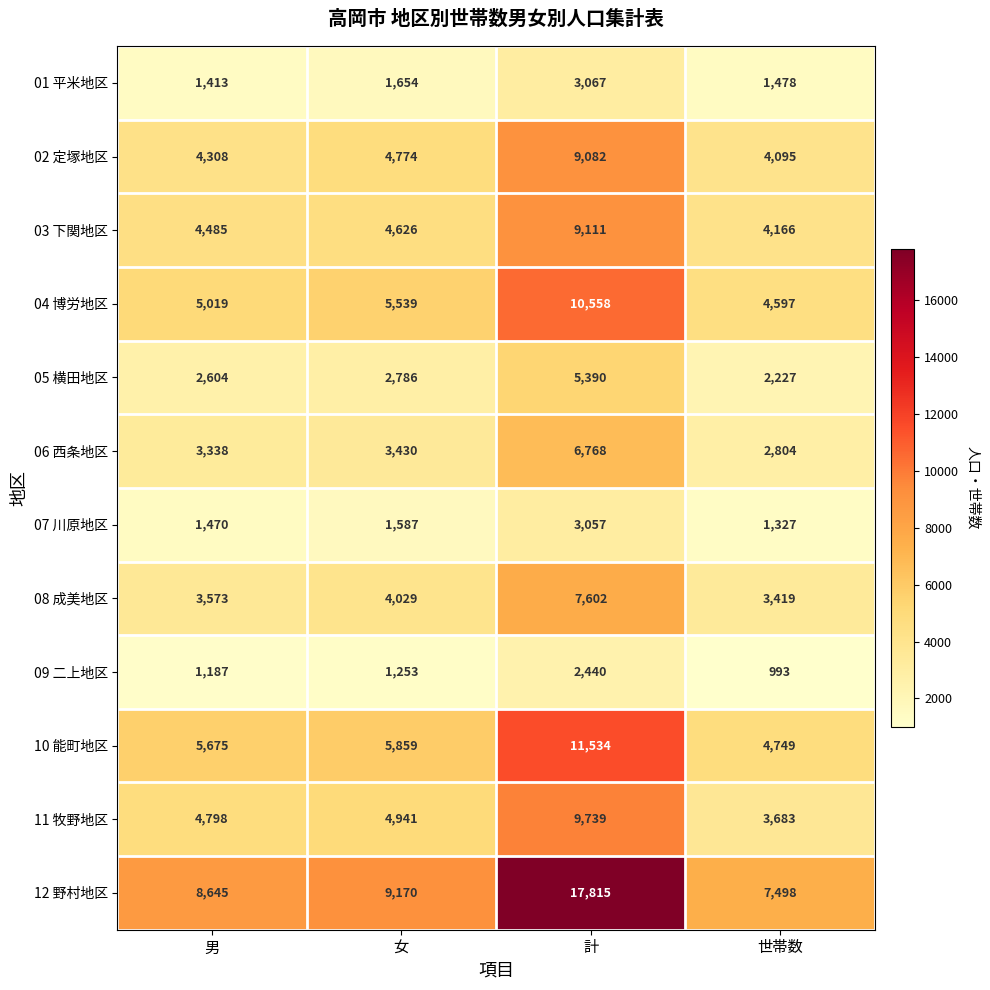

Count the number of categories in the chart.

4